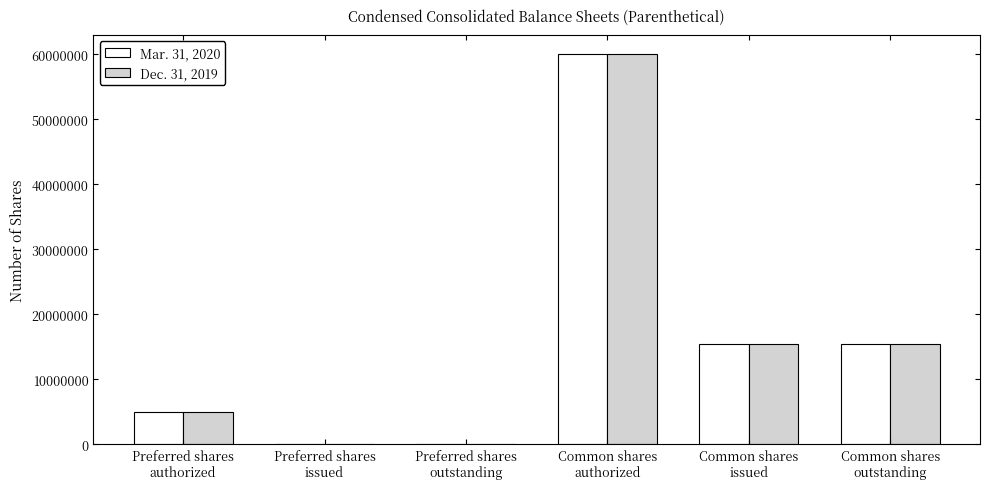

How many categories are shown in the chart?

6